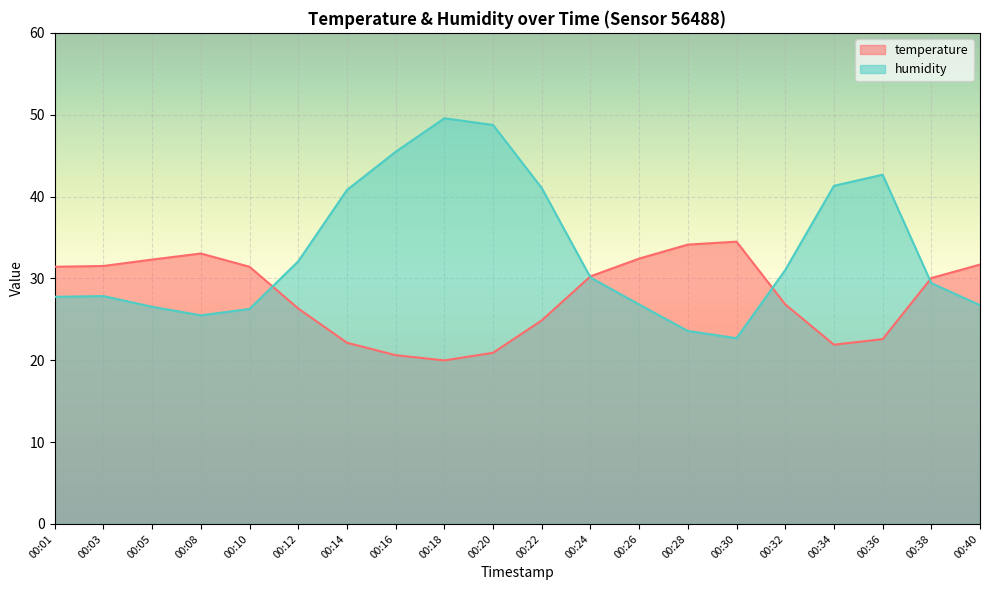

Which series changed the most between 00:18 and 00:36?

humidity